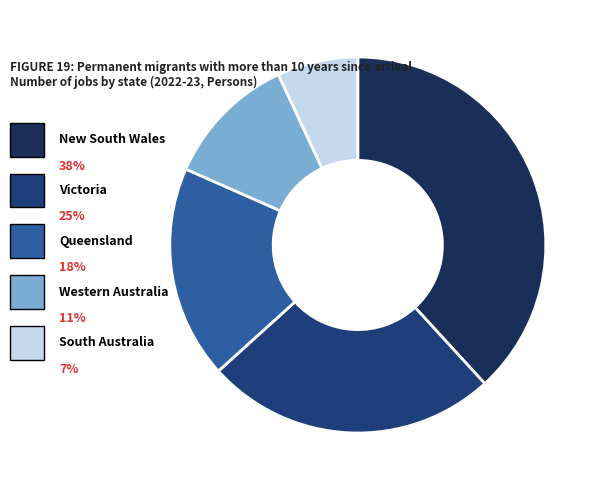

How many slices are in this pie chart?

5